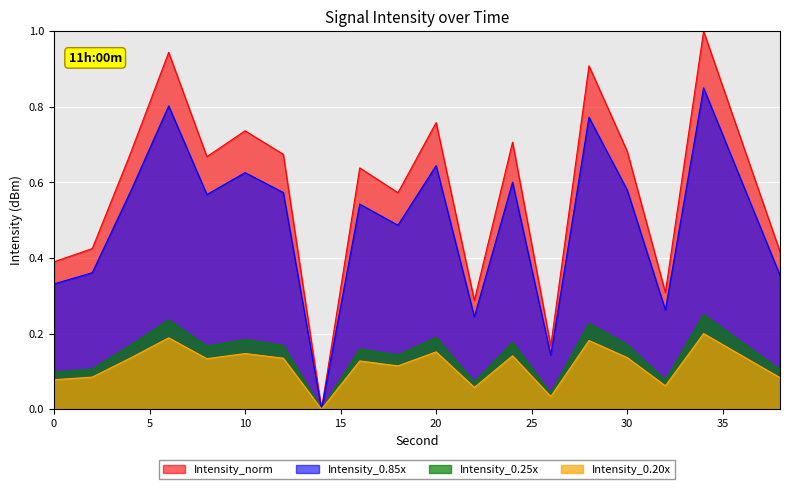

Is it true that the value at 4 is 0.6?

True